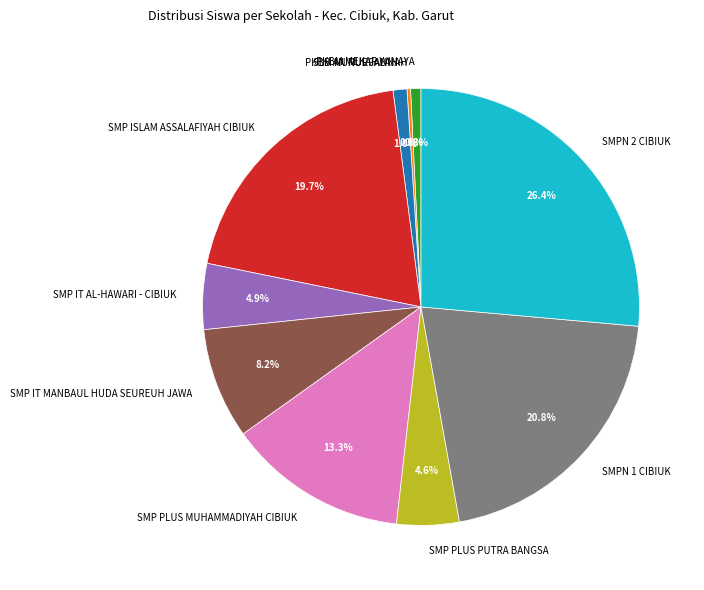

What portion of the pie excludes SMP PLUS PUTRA BANGSA?

95.4%